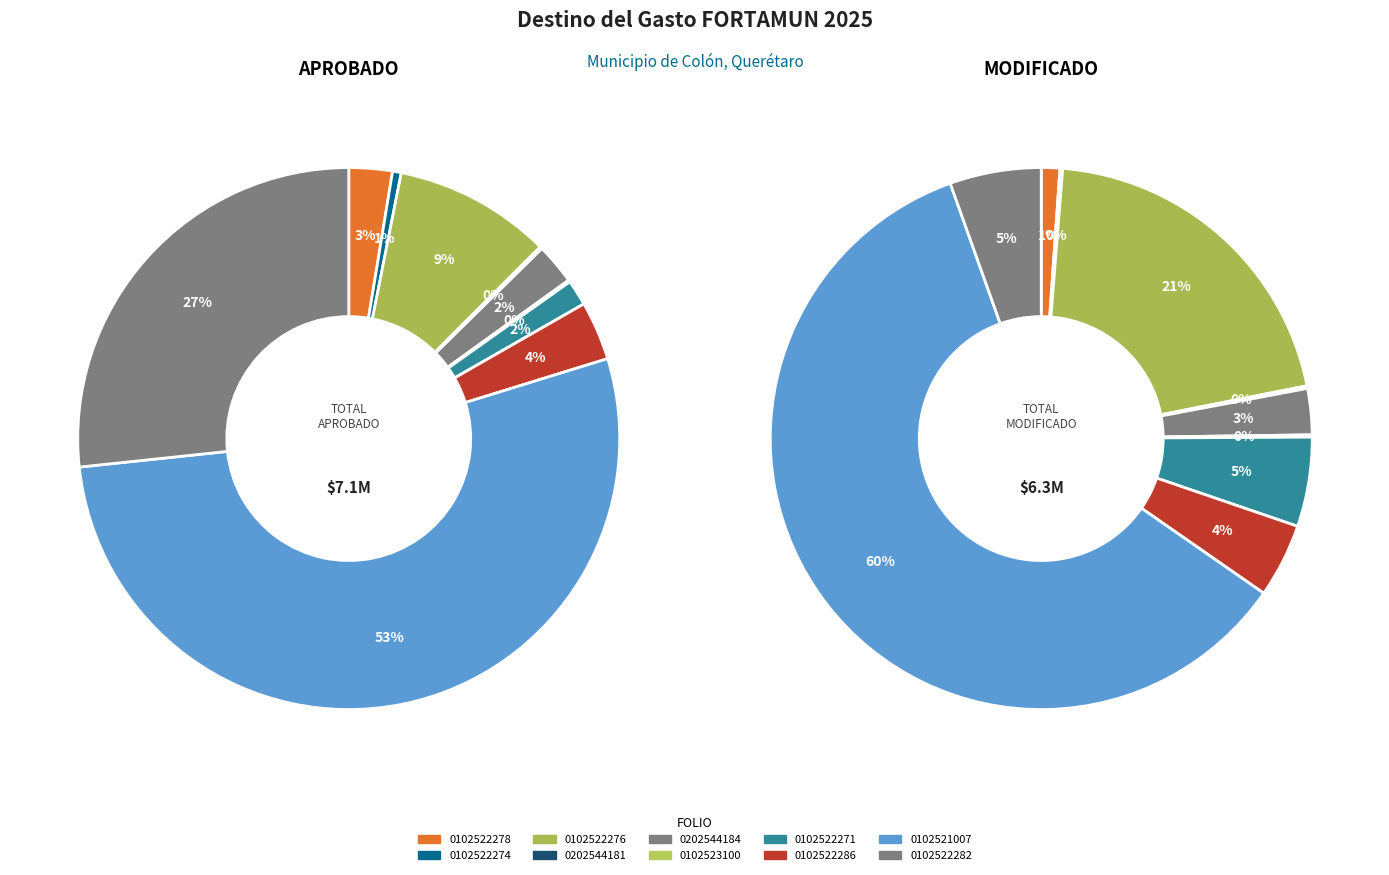

What is the largest slice in the pie chart?

QUE250102521007